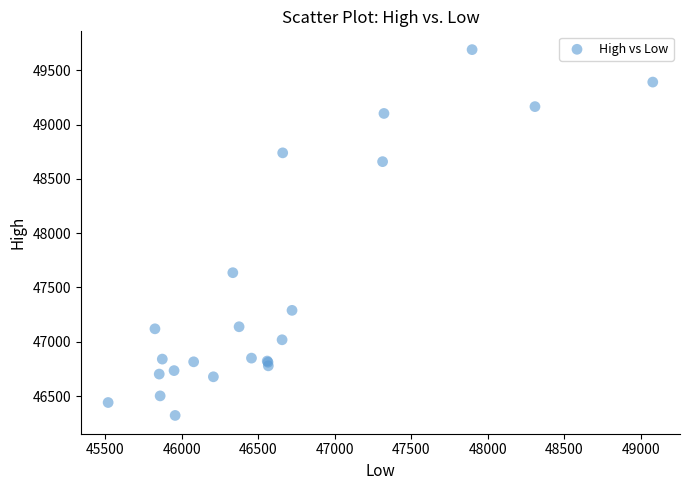

What Y value in the scatter plot is closest to 48006?

47636